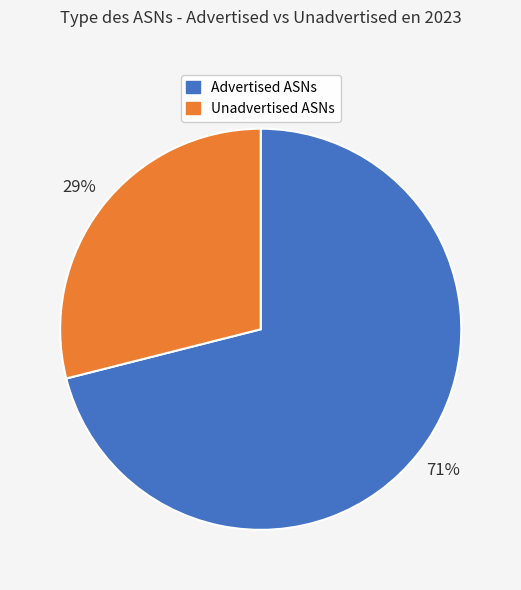

To the nearest percent, what is the average slice percentage?

50%